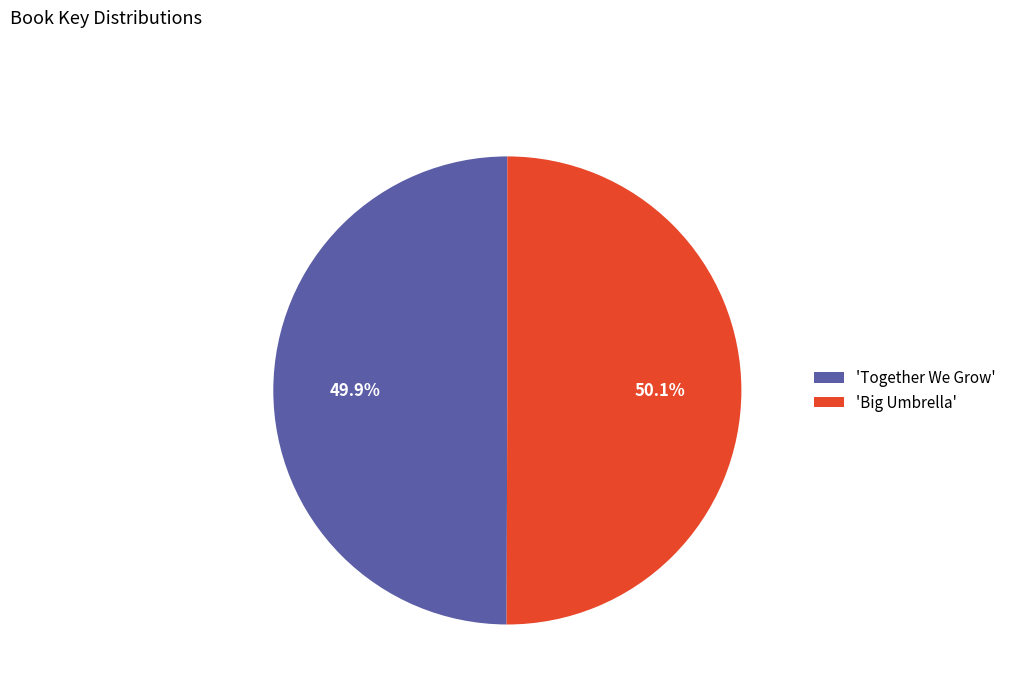

What is the total percentage of 'Big Umbrella' and 'Together We Grow'?

100.0%